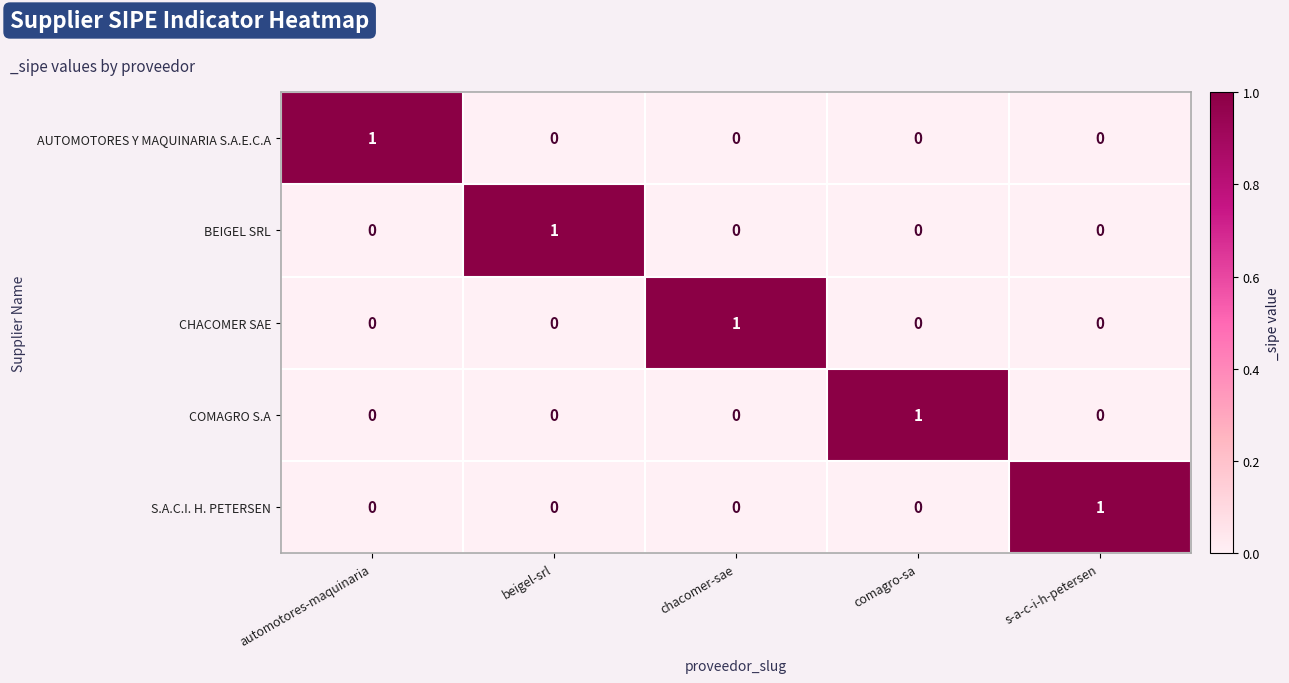

How many AUTOMOTORES Y MAQUINARIA S.A.E.C.A values are between 0 and 1?

5